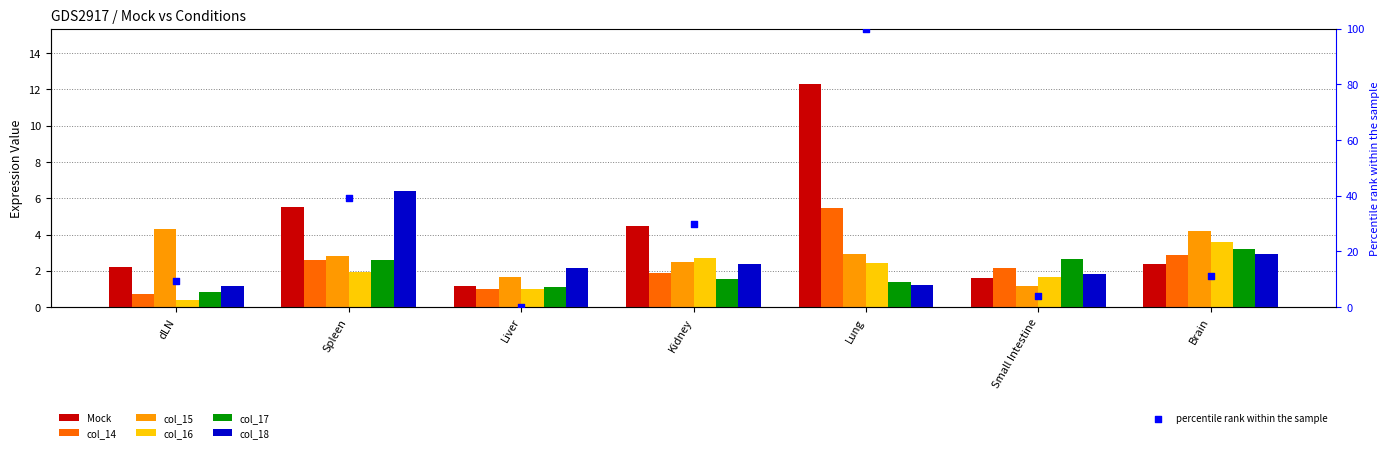

Which series has the widest spread of Y values?

Mock